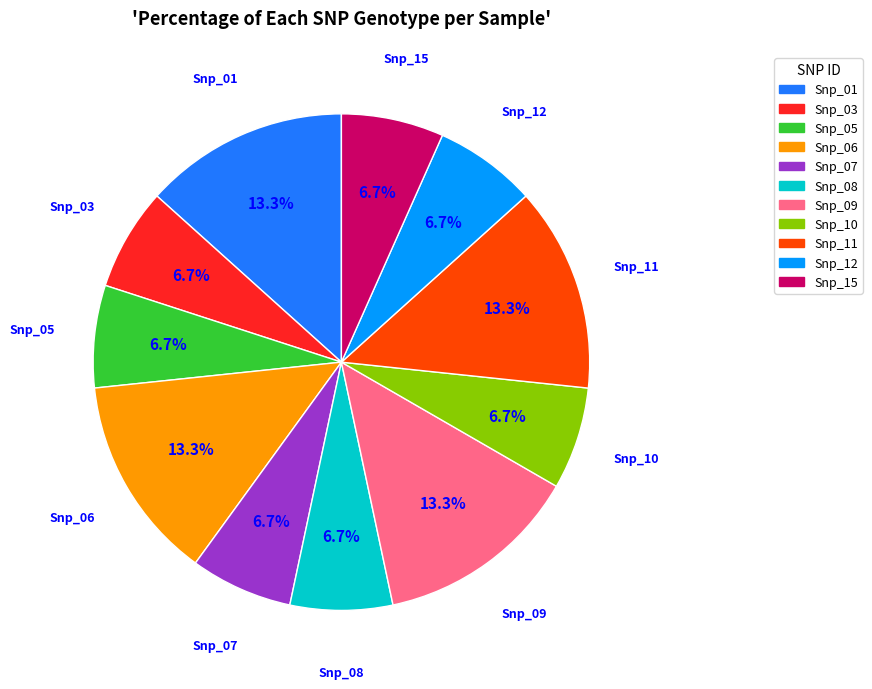

Approximately how many times larger is the value at Snp_15 compared to Snp_05?

1.0